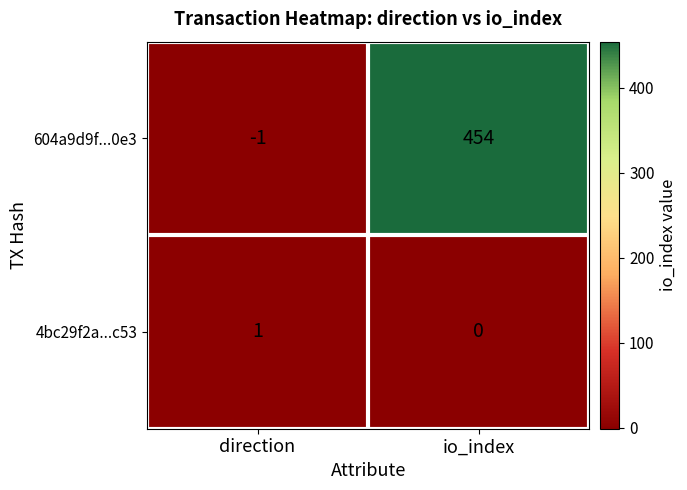

At how many categories does at least one series exceed 149?

1